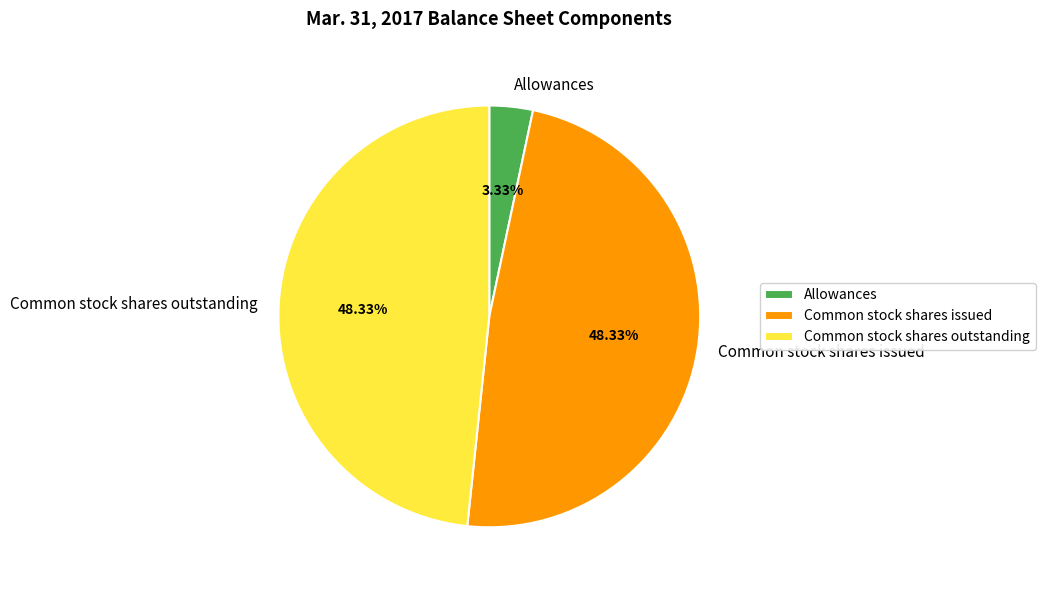

What percentage is the Allowances slice, to the nearest percent?

3%